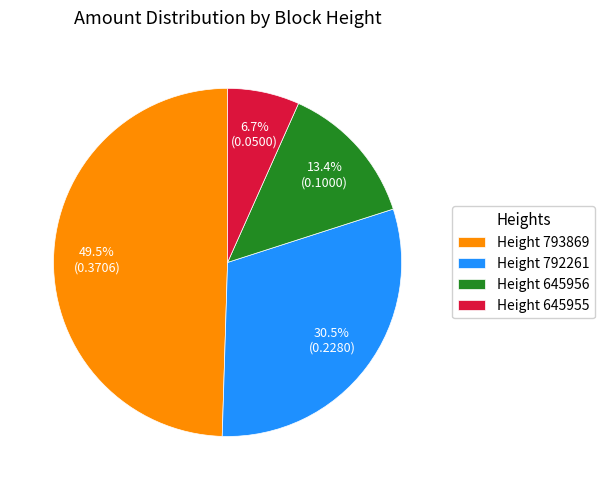

Does any single category account for the majority?

No